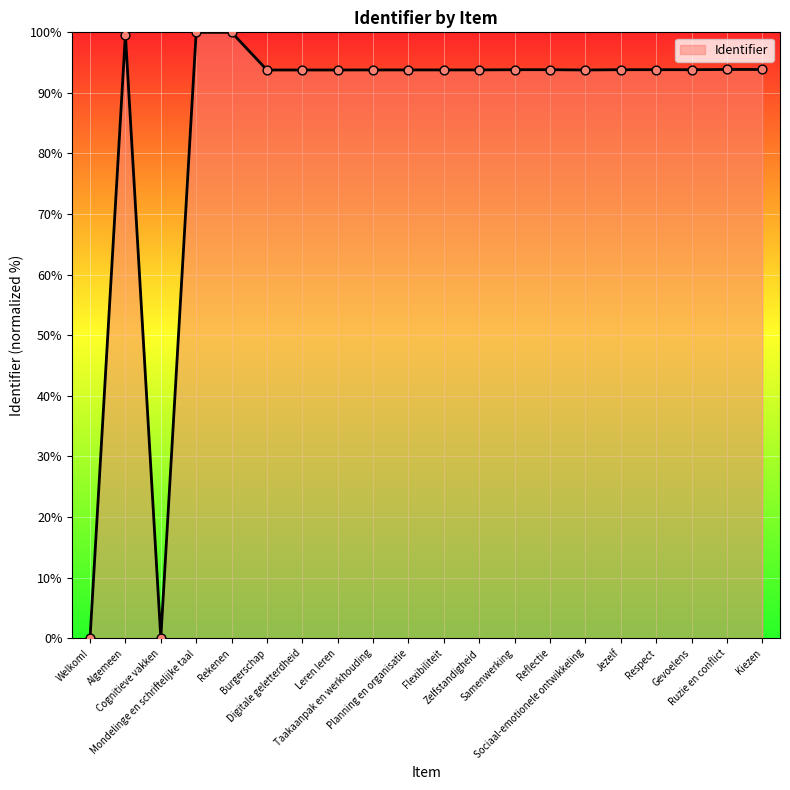

Which has a higher value, Sociaal-emotionele ontwikkeling or Welkom!?

Sociaal-emotionele ontwikkeling